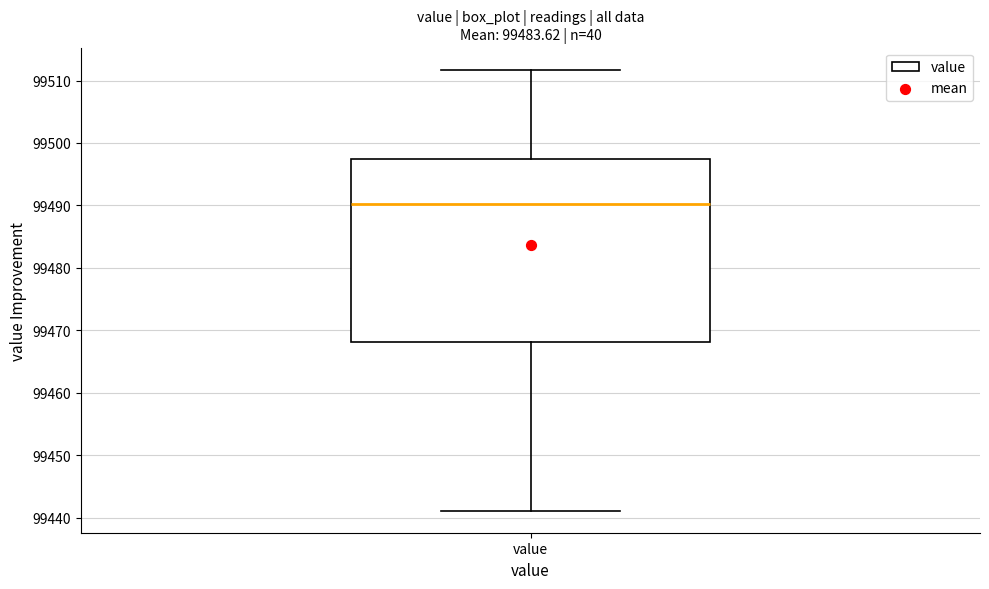

Transcribe this box plot: give where the median line is, the range the box spans, and where the two whiskers end, as read against the y-axis. The values are not printed on the chart, so give them approximately, as read against the axis.

median 99490, box 99468 to 99497, whiskers 99441 to 99512